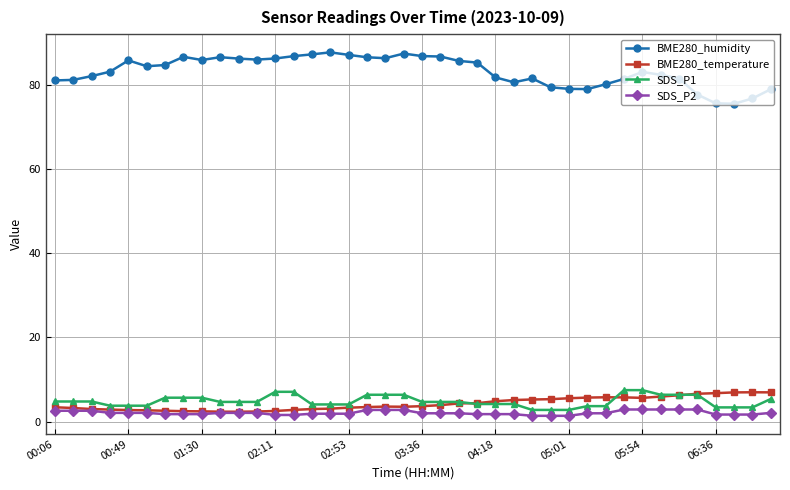

What is the smallest value displayed?

1.4